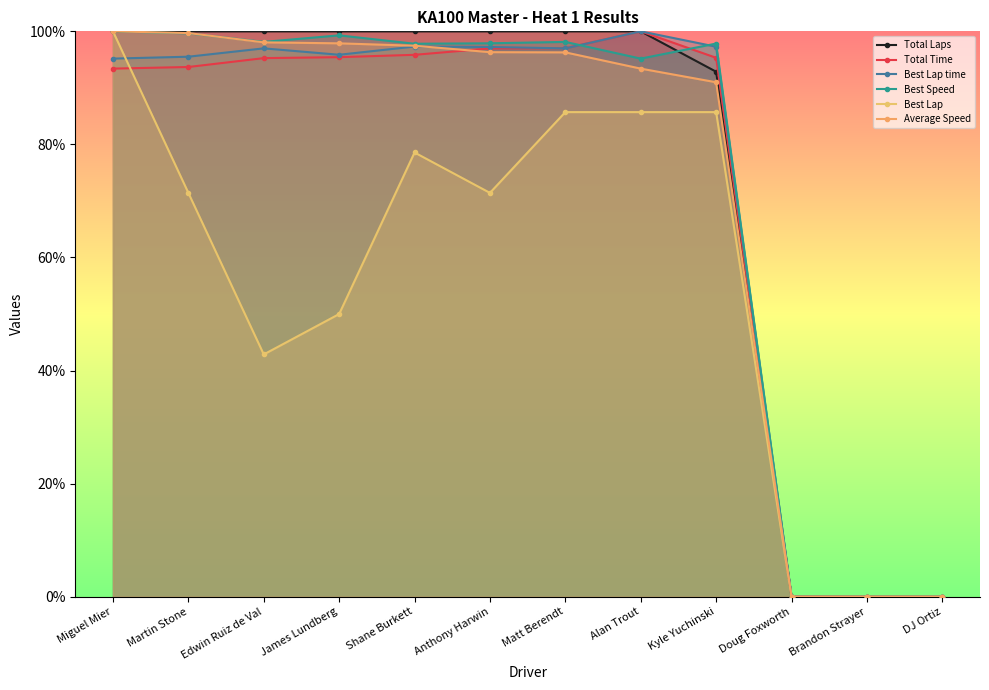

Rank the categories by Best Lap time value from lowest to highest.

Doug Foxworth, Brandon Strayer, DJ Ortiz, Miguel Mier, Martin Stone, James Lundberg, Edwin Ruiz de Val, Matt Berendt, Anthony Harwin, Kyle Yuchinski, Shane Burkett, Alan Trout